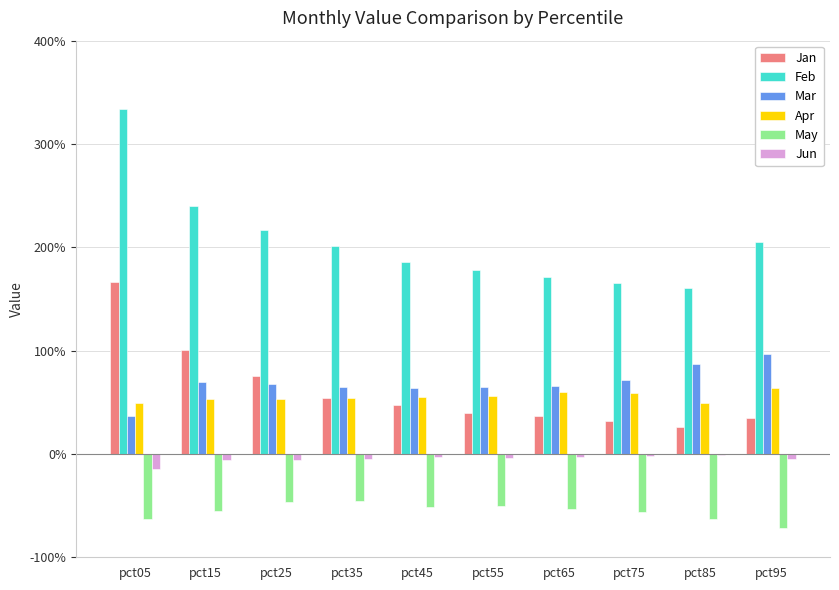

What are all the series names shown in the legend?

Jan, Feb, Mar, Apr, May, Jun